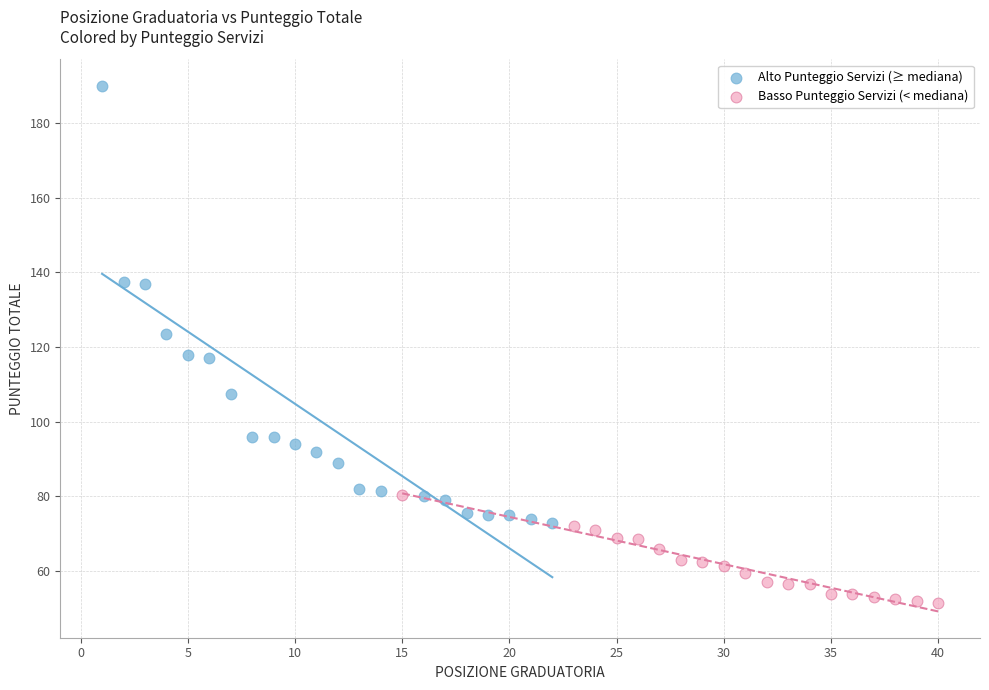

What are all the series names shown in the legend?

Alto Punteggio Servizi (≥ mediana), Basso Punteggio Servizi (< mediana)